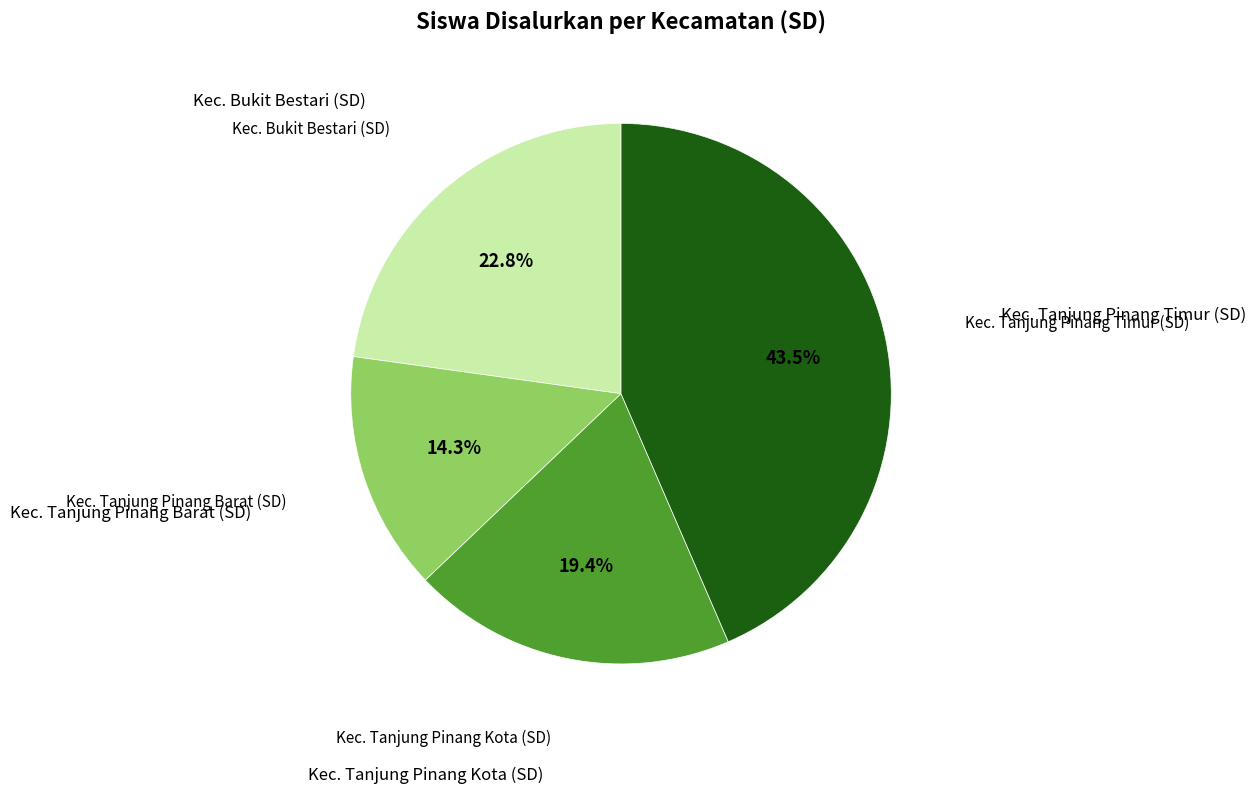

Does any single category account for the majority?

No